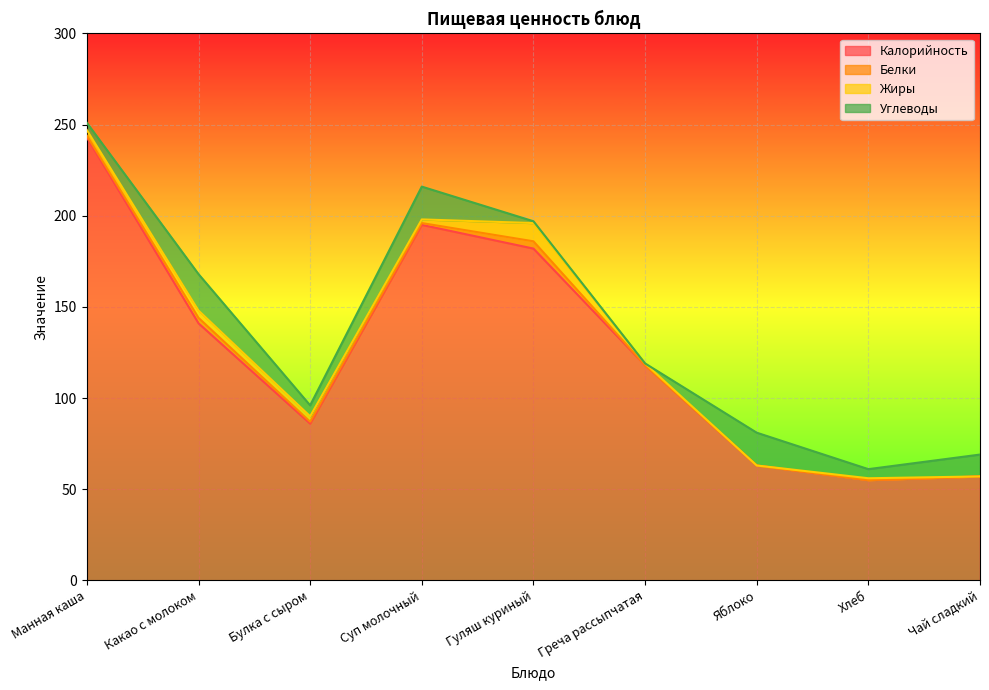

Does the chart display data point markers on the line(s)?

No